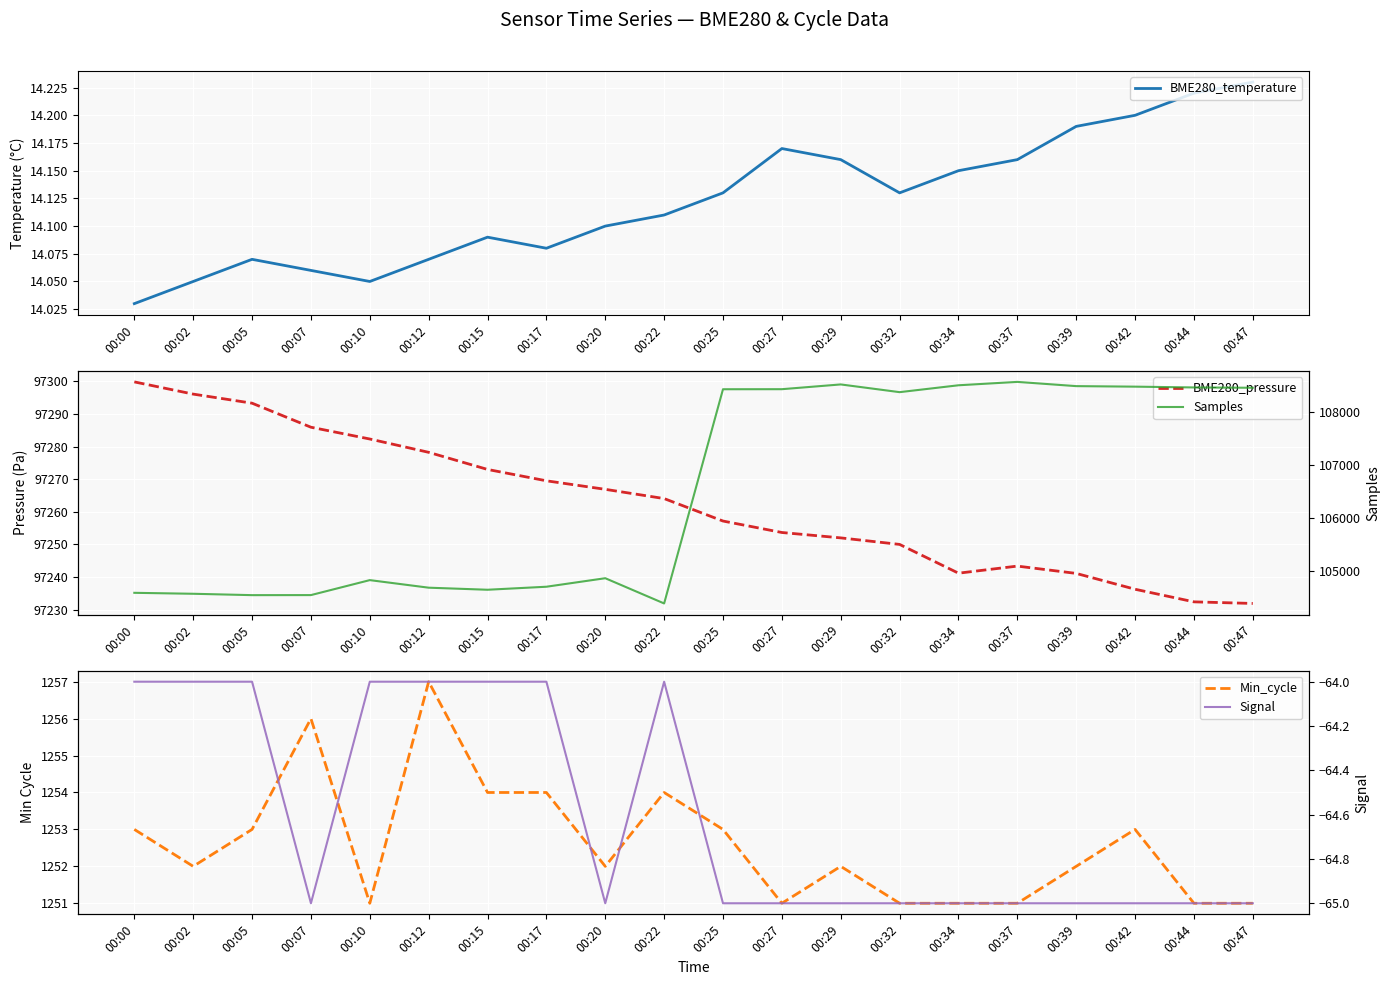

True or false: BME280_pressure and Signal intersect in this chart.

False